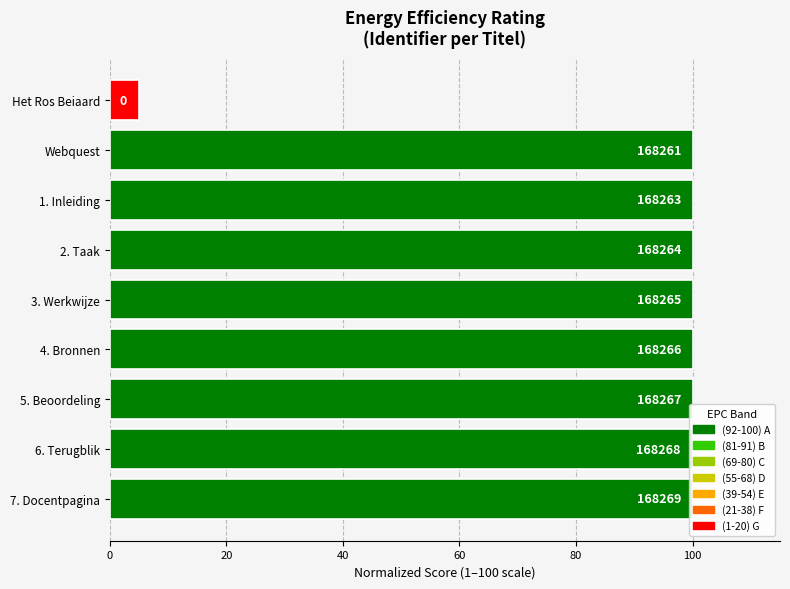

Count the number of data series in this chart.

1